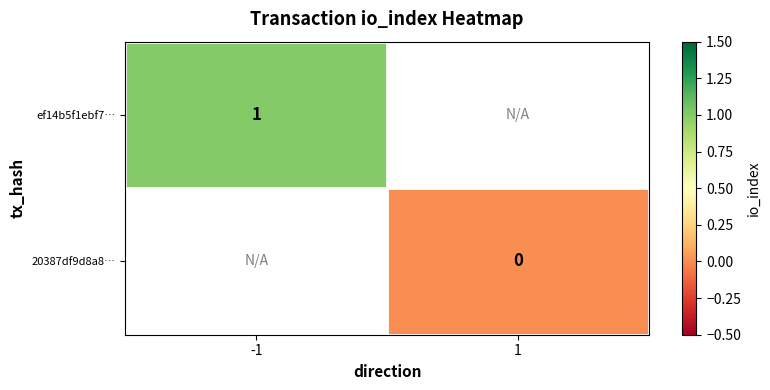

True or false: ef14b5f1ebf7… has a value of 2 at -1.

False